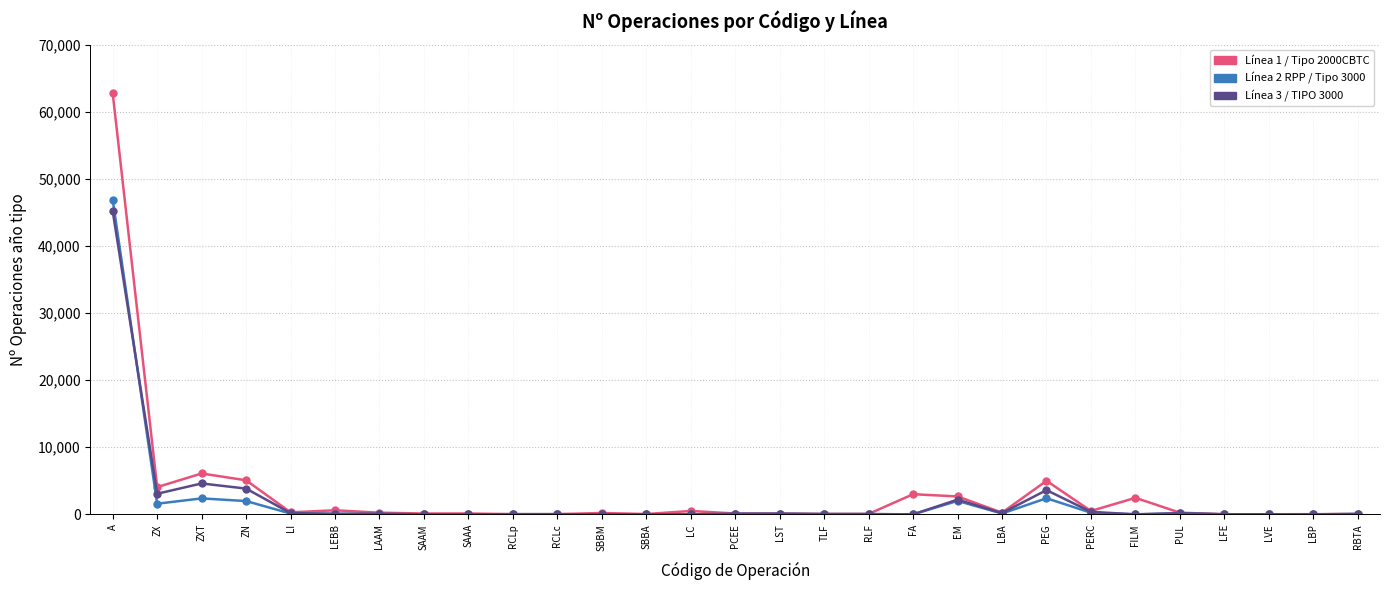

Count the number of data series in this chart.

3